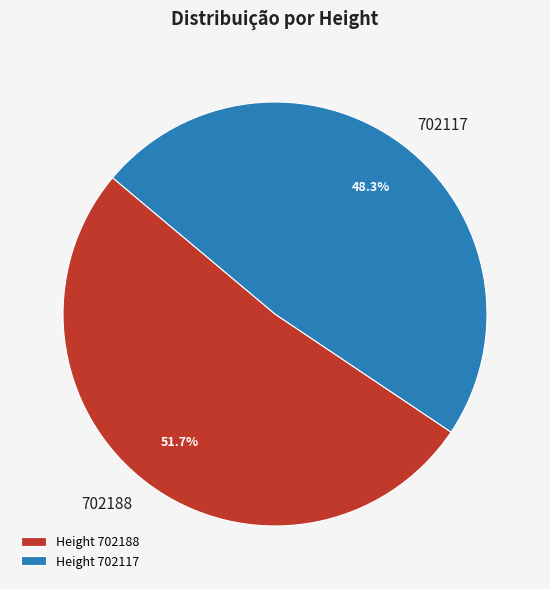

Rank the categories by value from highest to lowest.

702188, 702117